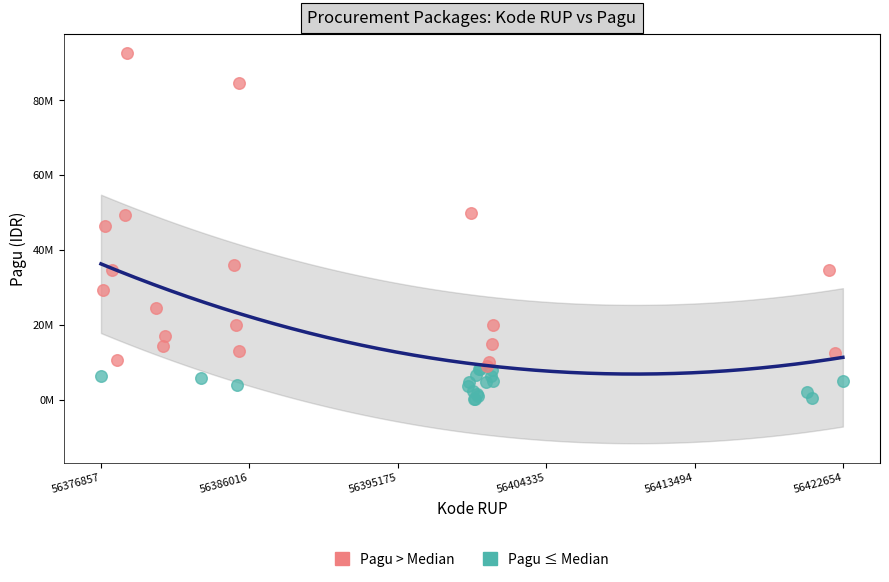

What are all the series names shown in the legend?

Pagu > Median, Pagu ≤ Median